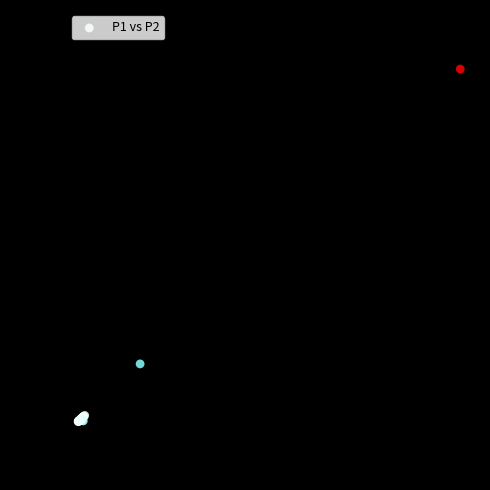

What Y value in the scatter plot is closest to 66?

24.6